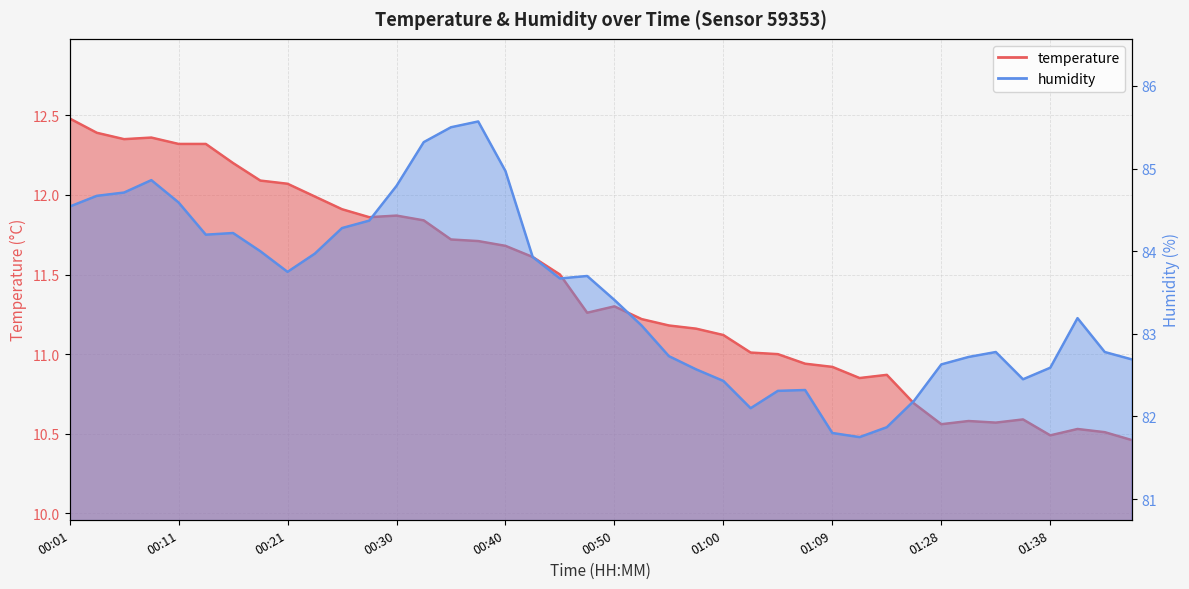

Which series has the widest spread of values?

humidity